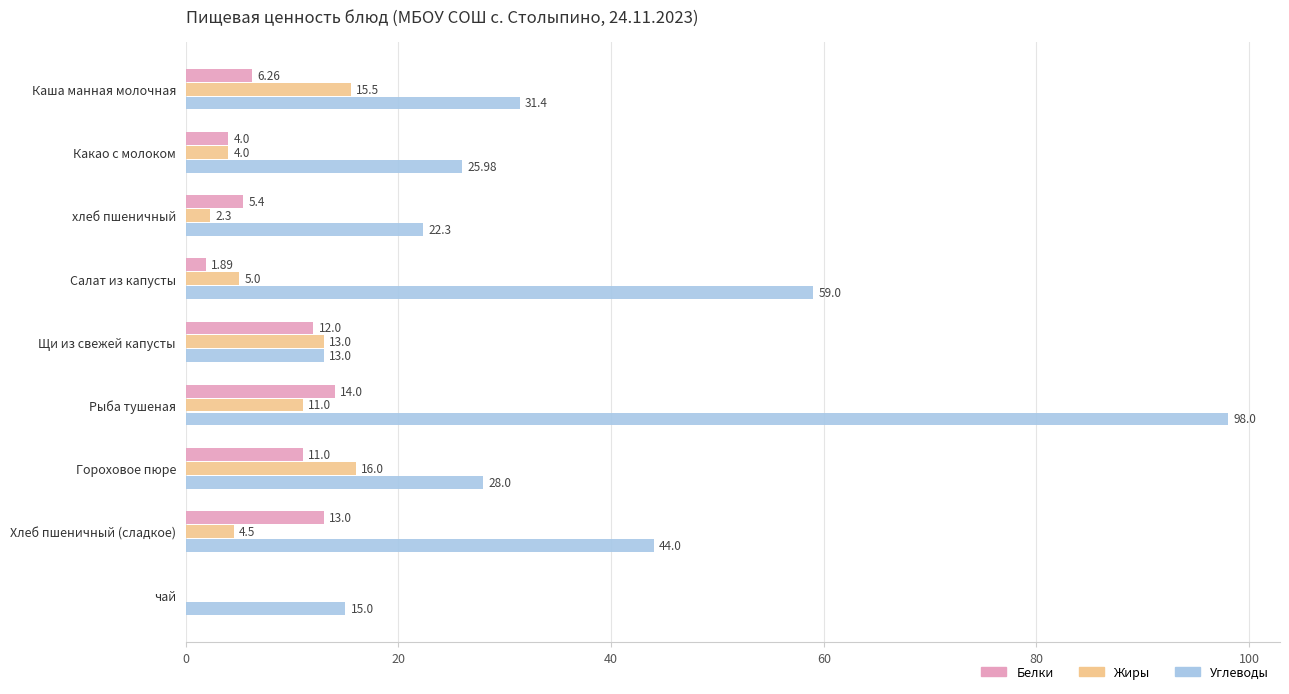

Is the value of Белки at Хлеб пшеничный (сладкое) greater than the value of Жиры at чай?

Yes